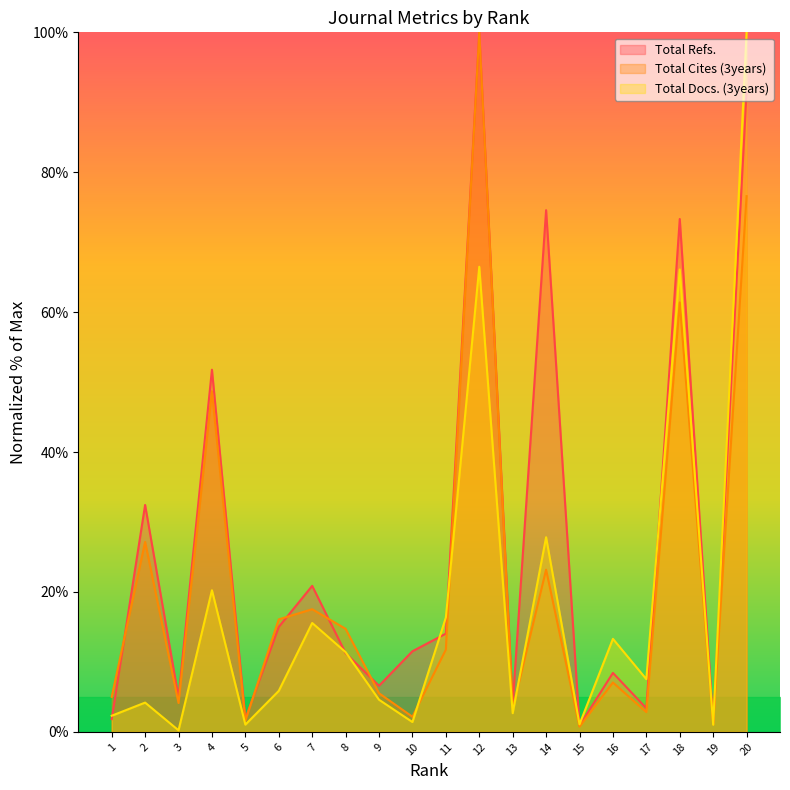

List the series in order of their peak value, lowest first.

Total Refs., Total Cites (3years), Total Docs. (3years)